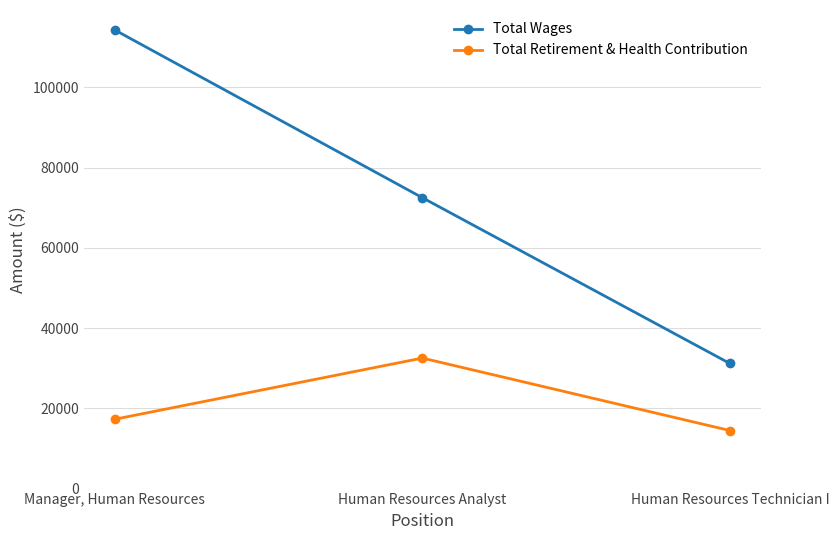

Which series has the largest range (max minus min)?

Total Wages